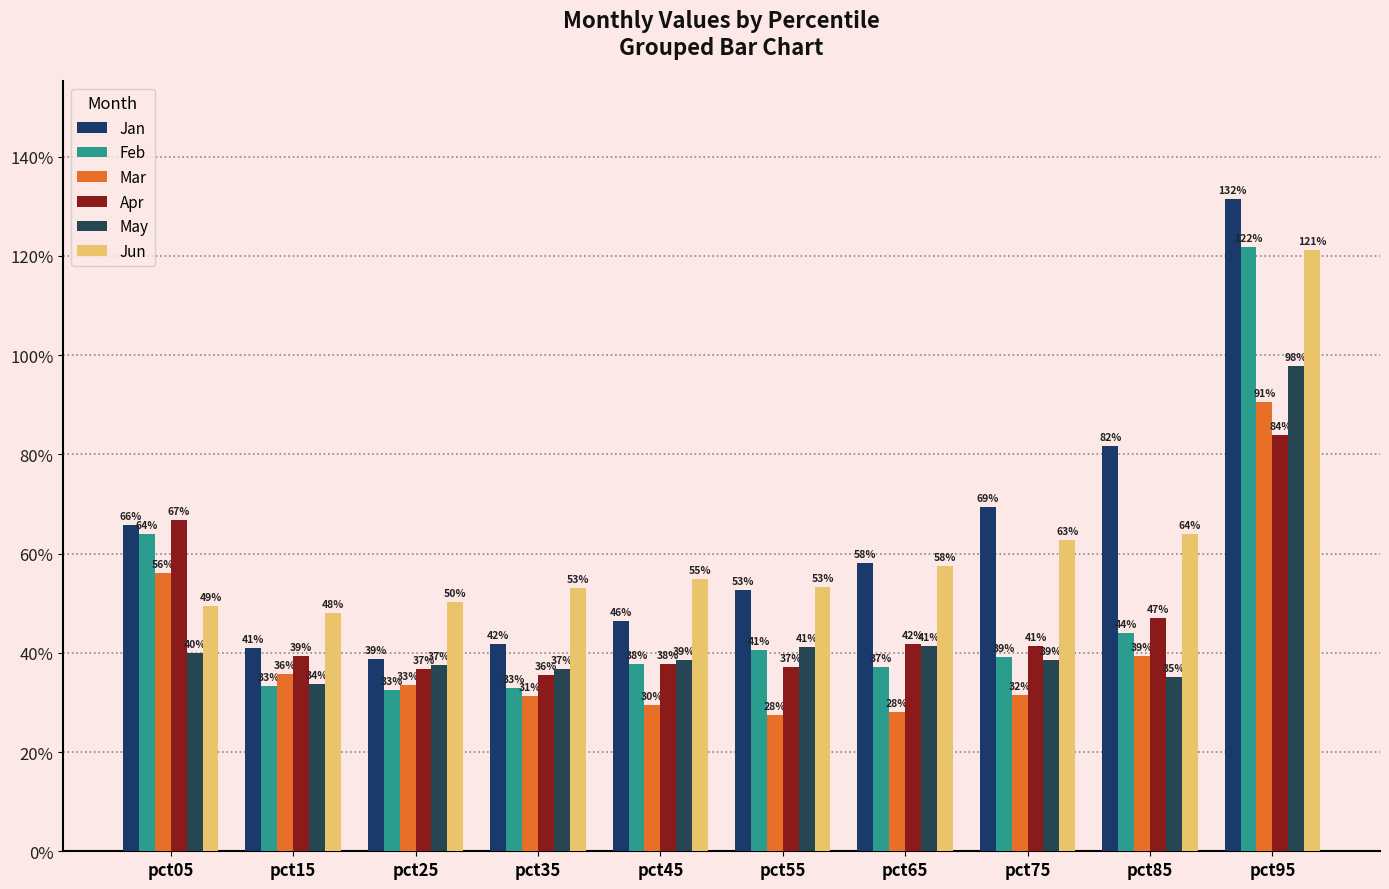

Does the chart contain any negative values?

No